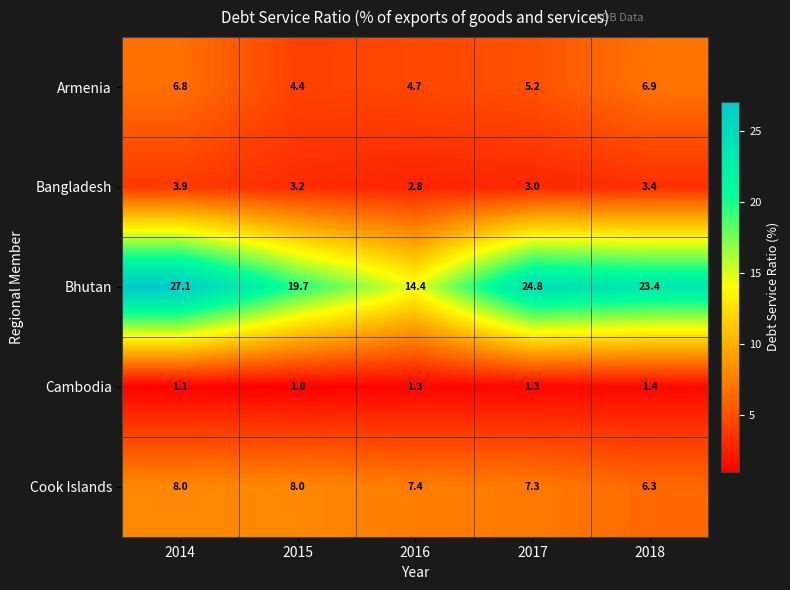

What value does the Bangladesh series have at 2017?

3.0